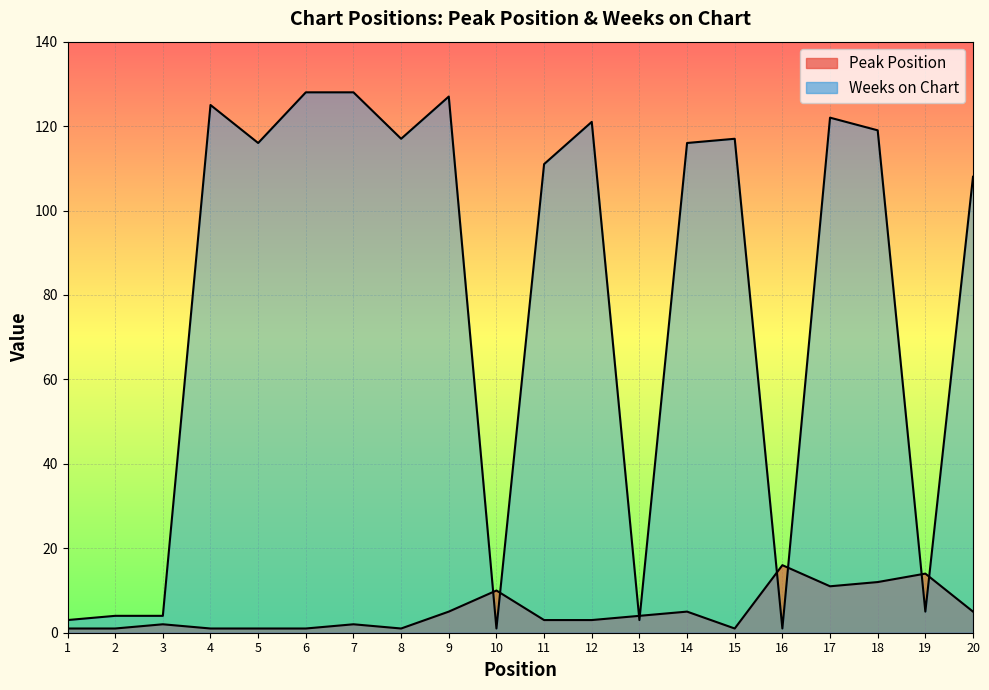

How many lines are shown in the chart?

2